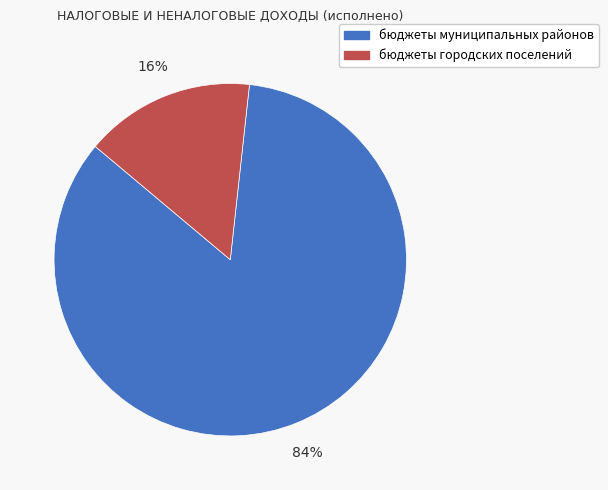

Approximately how many times larger is the value at бюджеты городских поселений compared to бюджеты муниципальных районов?

0.2